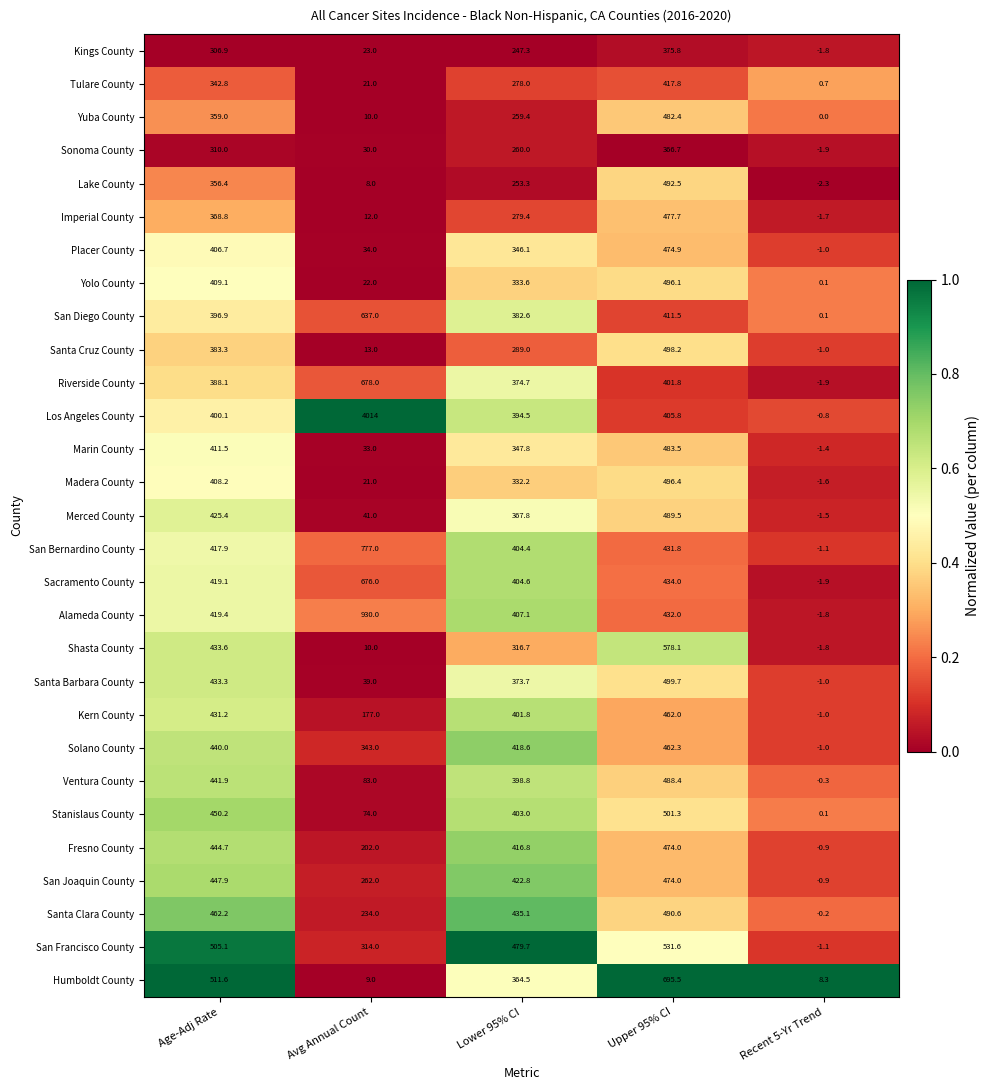

What is the spread (max minus min) of values at Age-Adj Rate?

204.7